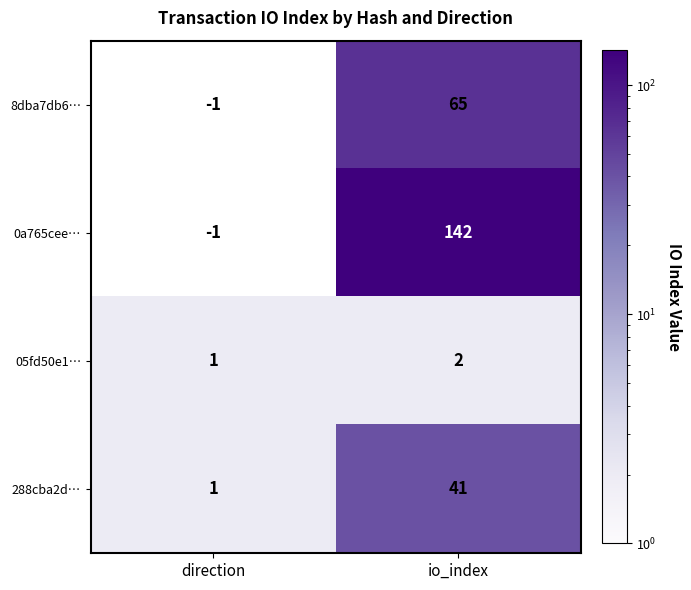

At which label does 0a765cee… reach its peak?

io_index